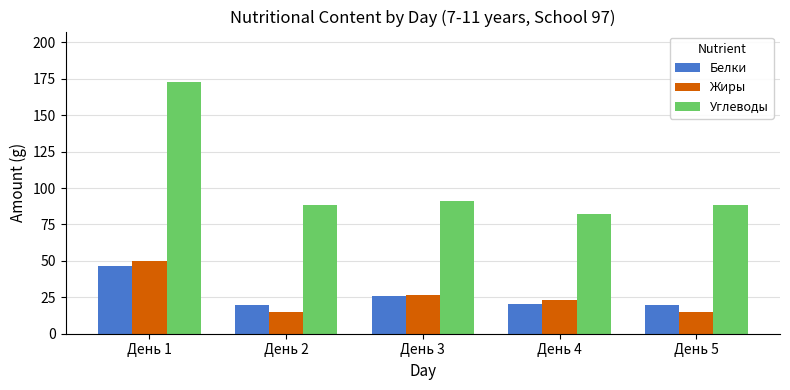

What is the approximate value of Углеводы at День 4?

82.1